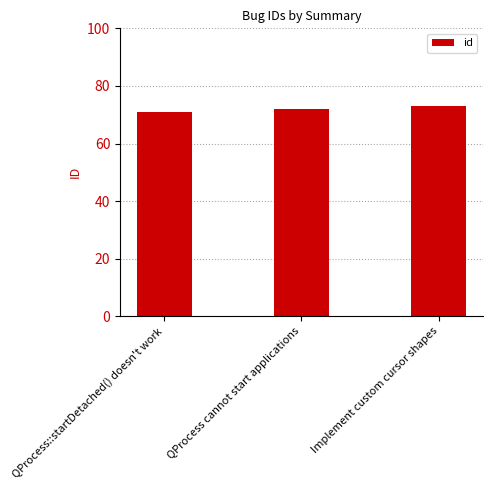

True or false: the data shows 72 at QProcess cannot start applications.

True